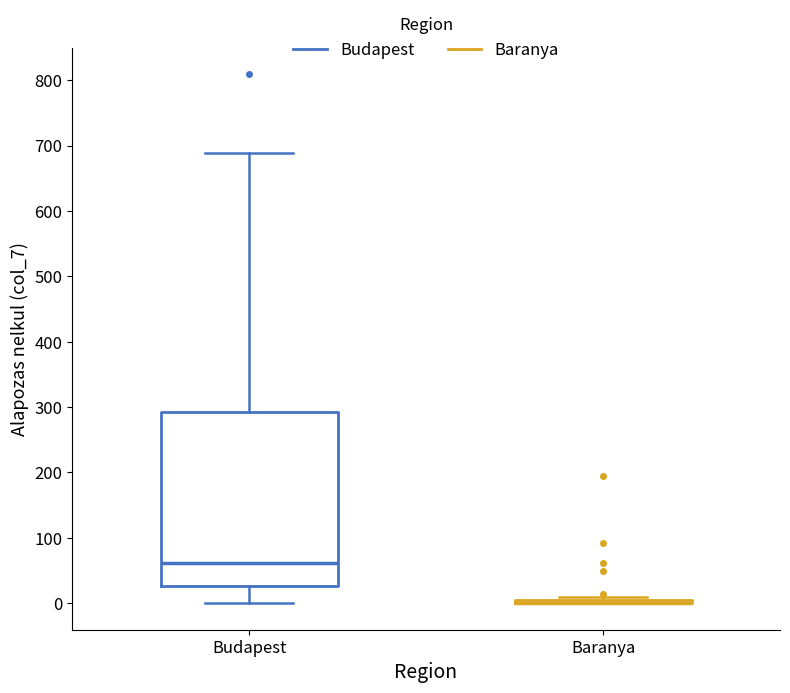

Which box is the tallest, from its lower edge to its upper edge?

Budapest